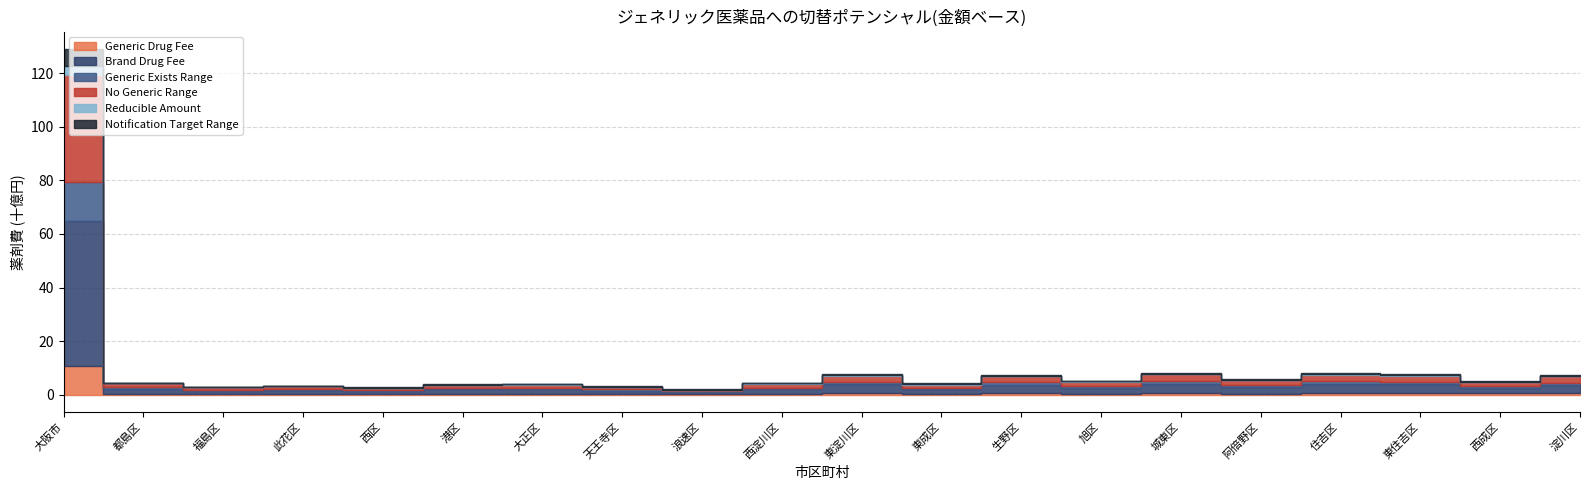

What value does the Brand Drug Fee series have at 生野区?

3121817986.5